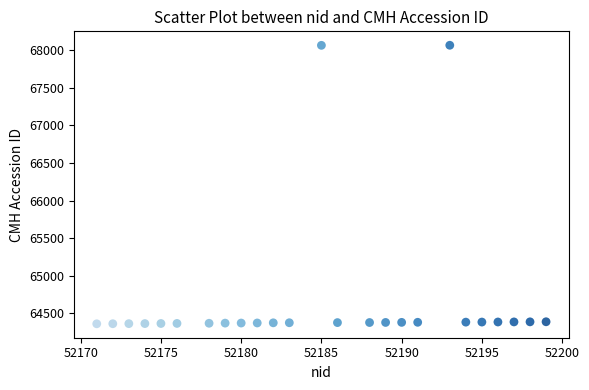

What is the range of Y values (max minus min)?

3703